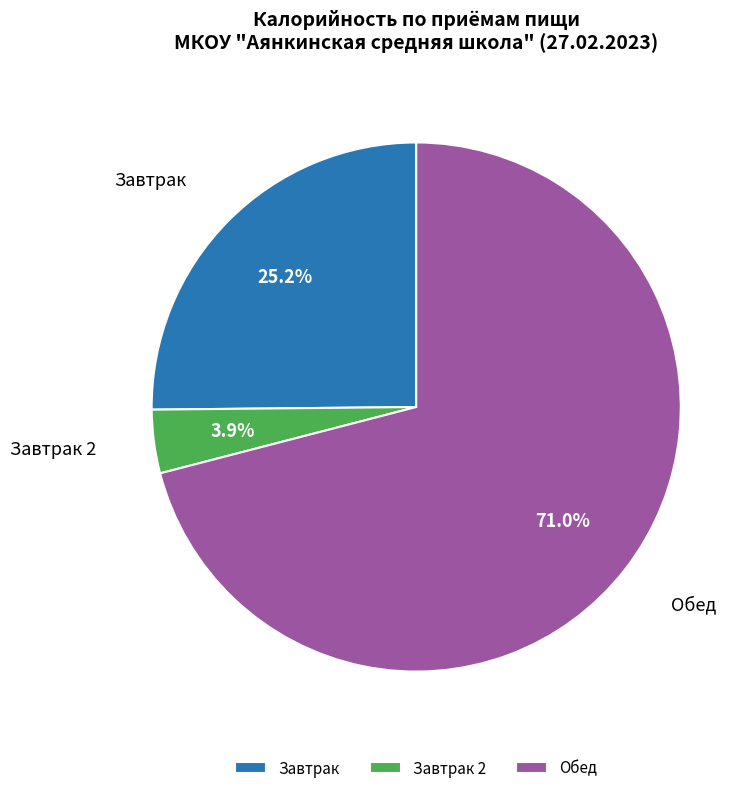

To the nearest percent, what percentage of the pie is Обед?

71%